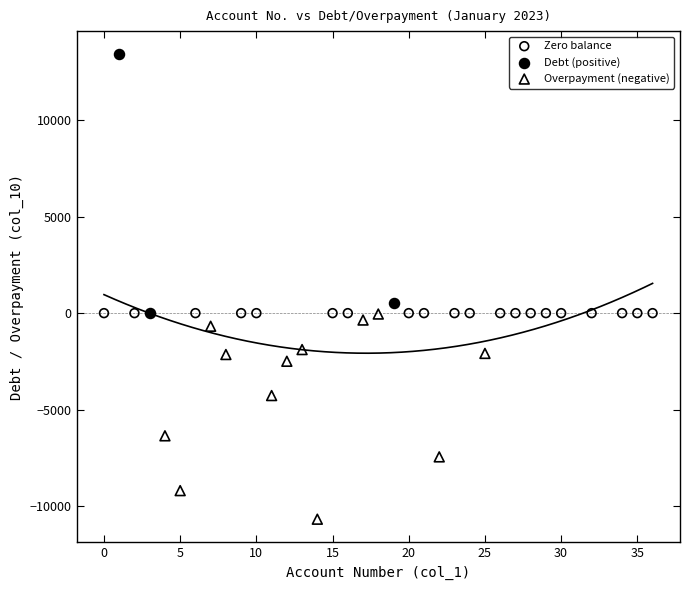

Which series reaches the minimum Y coordinate?

Overpayment (negative)